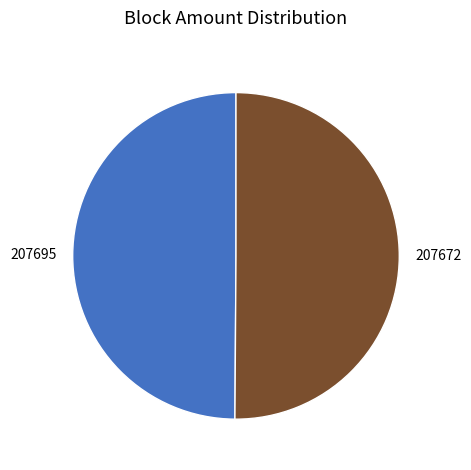

The 207672 slice represents 50% of the pie. True or false?

True